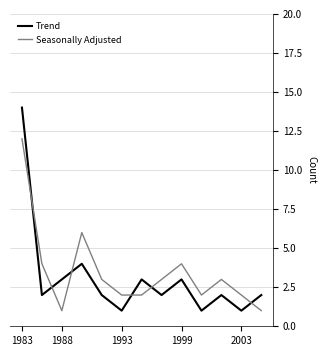

After their last crossing, which series has the higher values: Trend or Seasonally Adjusted?

Trend